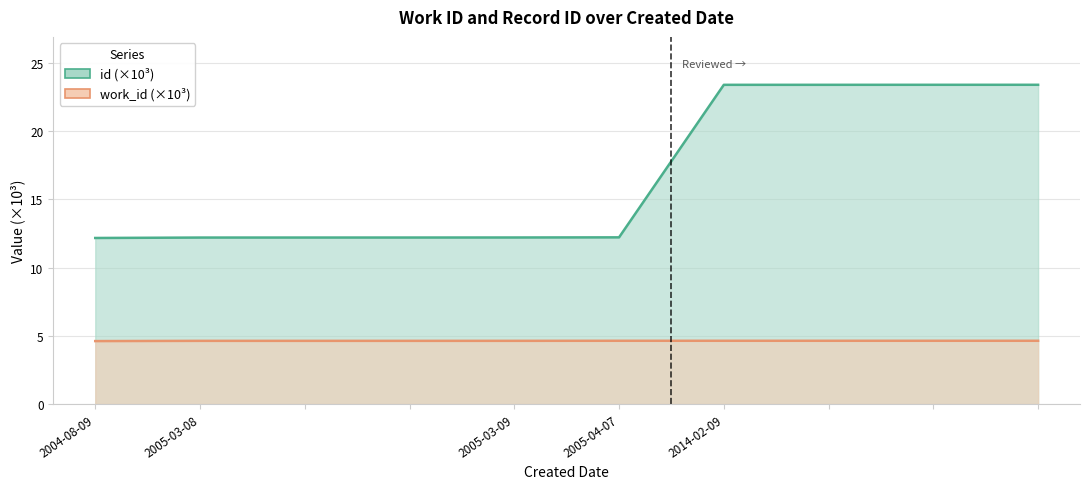

What is the label of the 7th point from the right?

2005-03-08